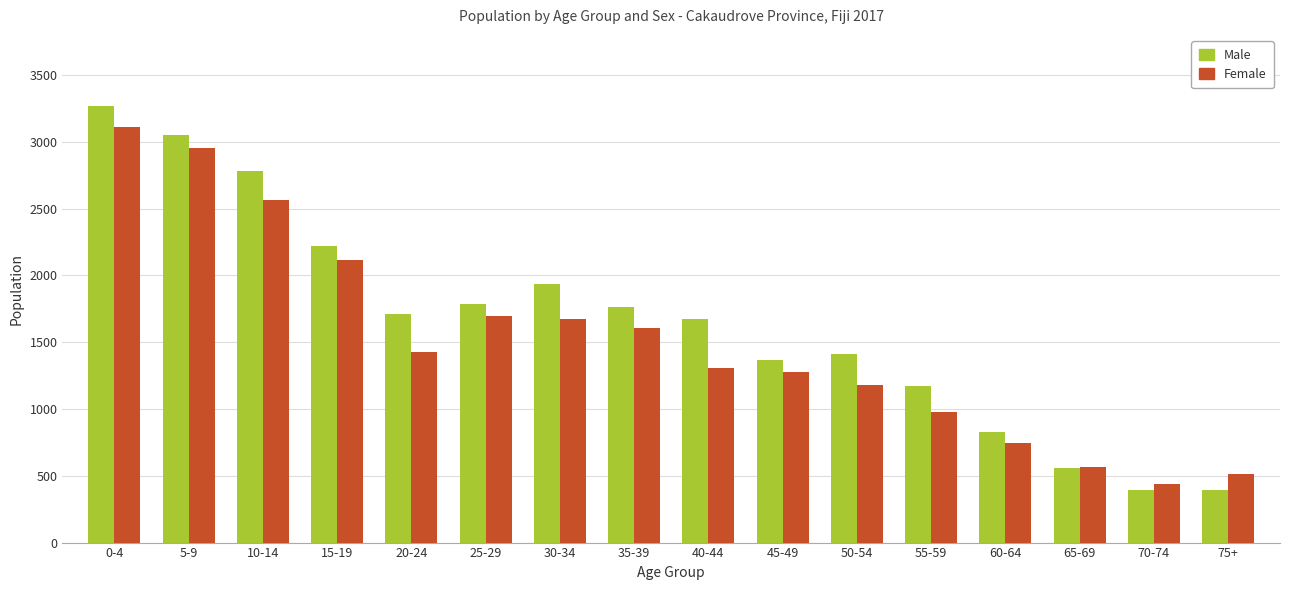

What is the greatest value displayed?

3268